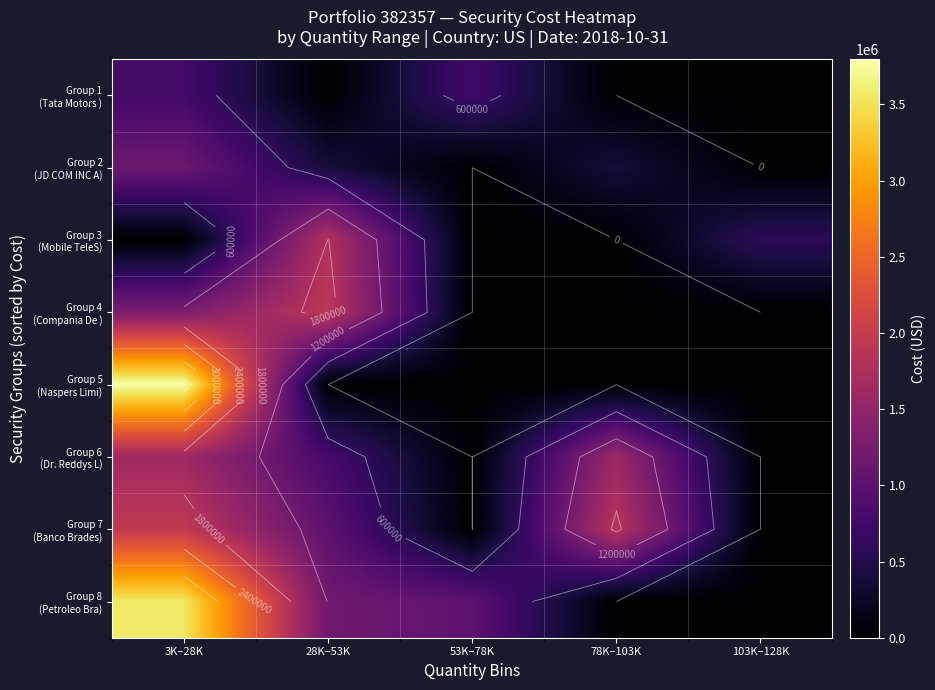

What is the sum of the Group 5 (Naspers Limi) values at 3K–28K and 28K–53K?

3796622.1